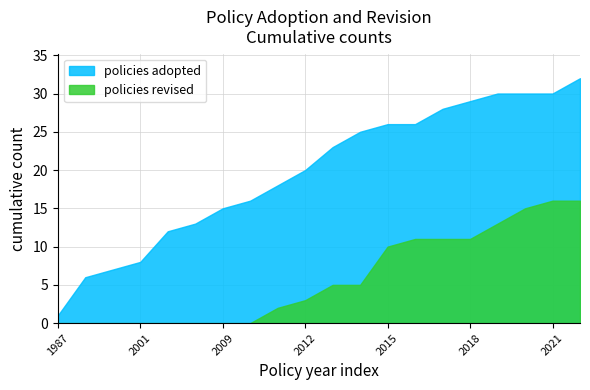

Which series has the largest total across all categories?

policies adopted